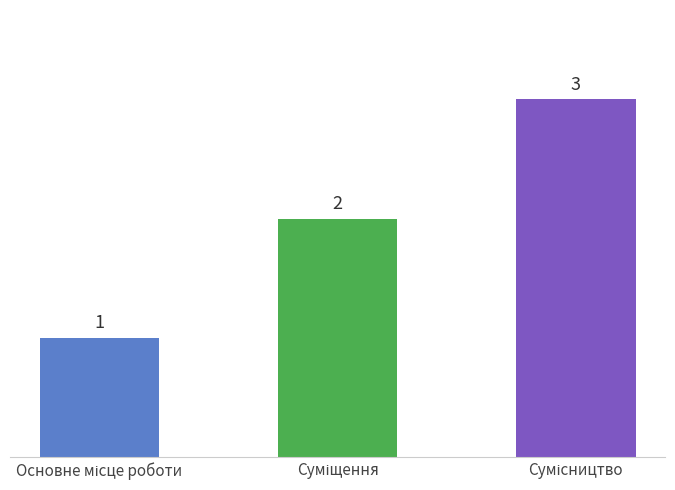

What is the sum of all values?

6